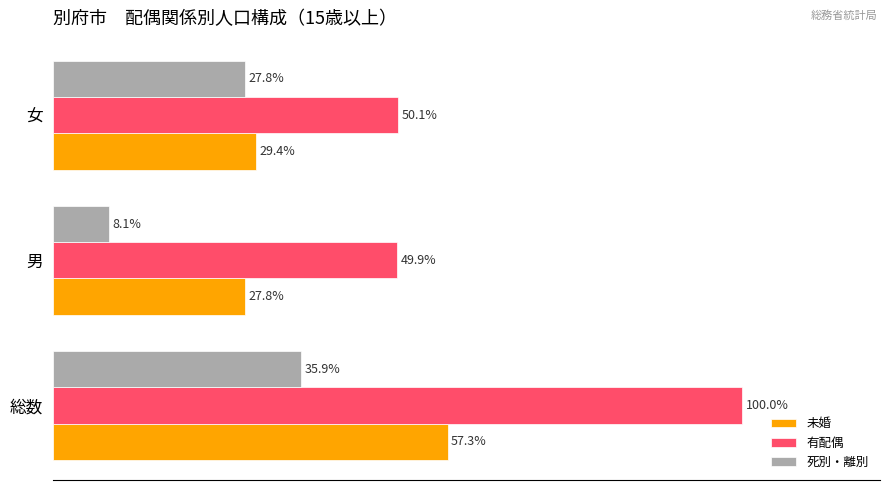

Rank the categories by 未婚 value from highest to lowest.

総数, 女, 男